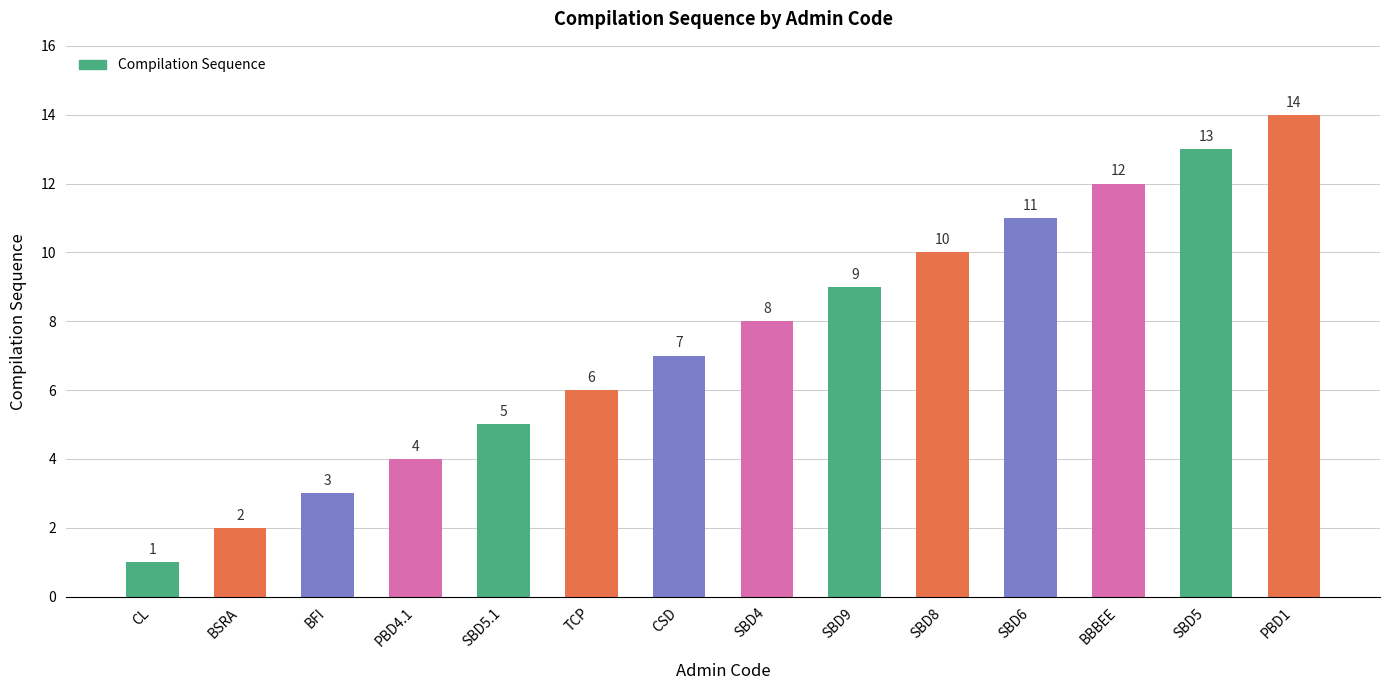

Rank the categories by value from highest to lowest.

PBD1, SBD5, BBBEE, SBD6, SBD8, SBD9, SBD4, CSD, TCP, SBD5.1, PBD4.1, BFI, BSRA, CL